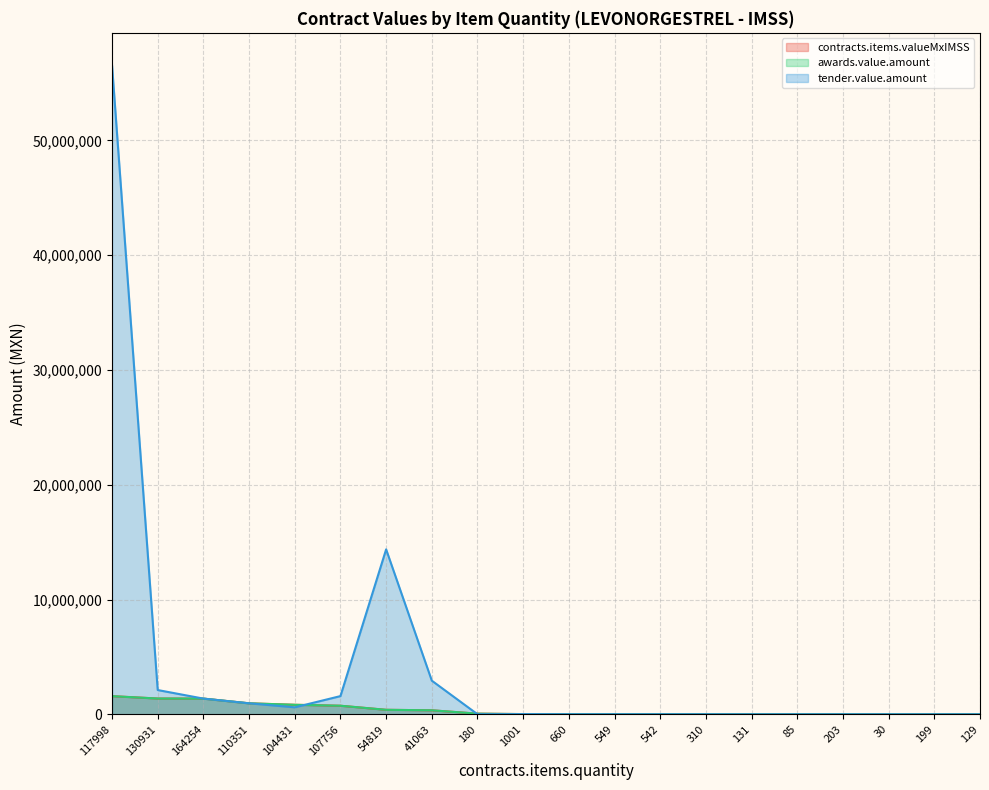

List the labels in order of tender.value.amount value, largest first.

117998, 54819, 41063, 130931, 107756, 164254, 110351, 104431, 1001, 660, 180, 549, 542, 310, 85, 203, 30, 199, 131, 129